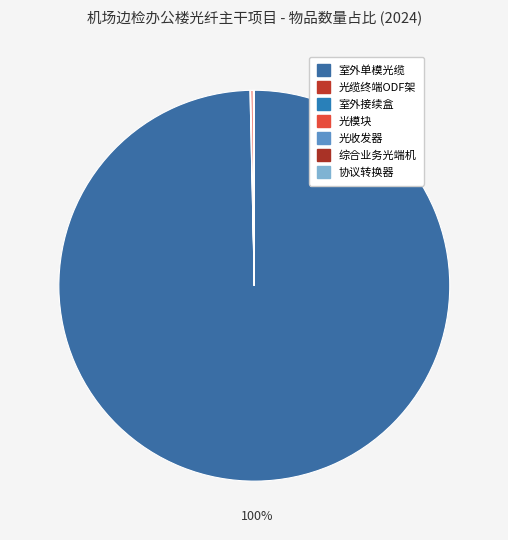

What portion of the pie excludes 室外单模光缆?

0.4%